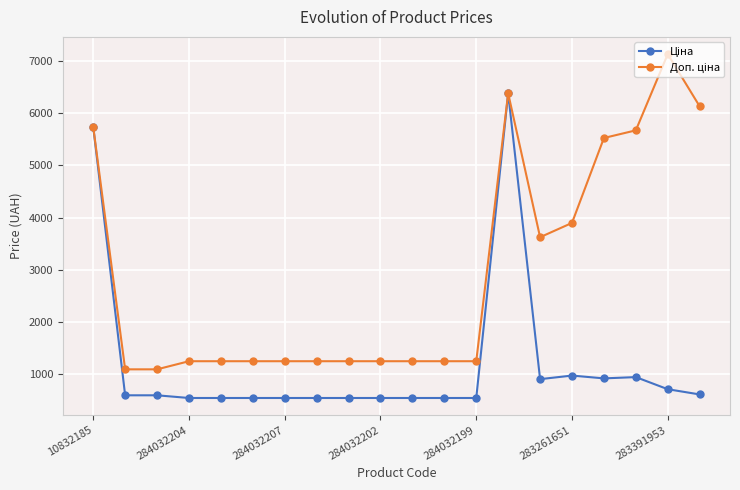

At how many categories does at least one series exceed 5058?

6